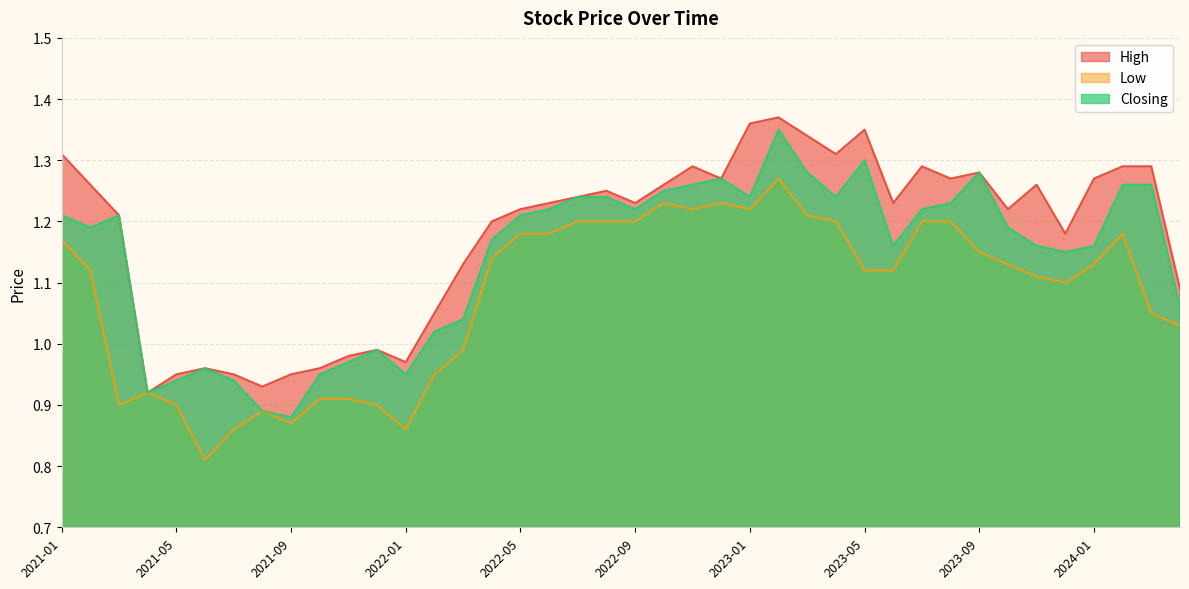

What is the average value of the High series?

1.2